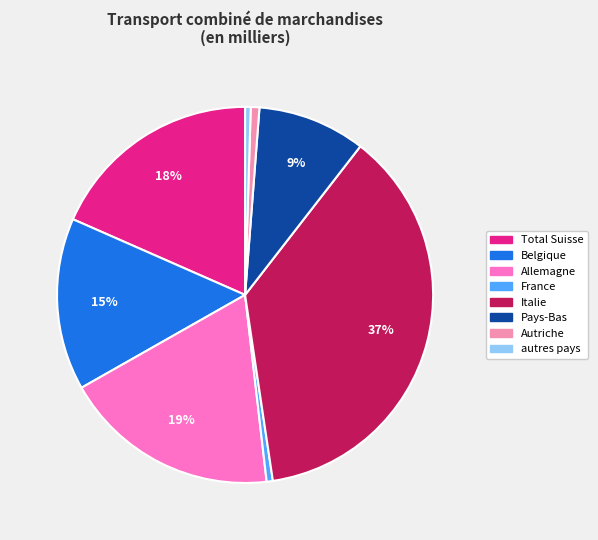

Which has a higher value, Italie or autres pays?

Italie